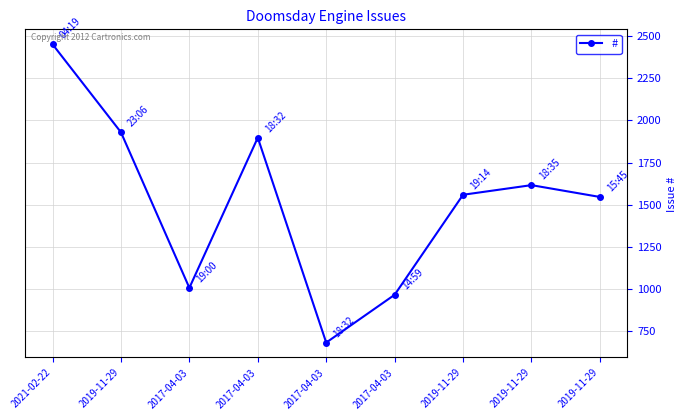

Reading left to right, transcribe all the data shown in this chart.

2021-02-22=2450	2019-11-29=1929	2017-04-03=1008	2017-04-03=1897	2017-04-03=684	2017-04-03=967	2019-11-29=1559	2019-11-29=1616	2019-11-29=1546